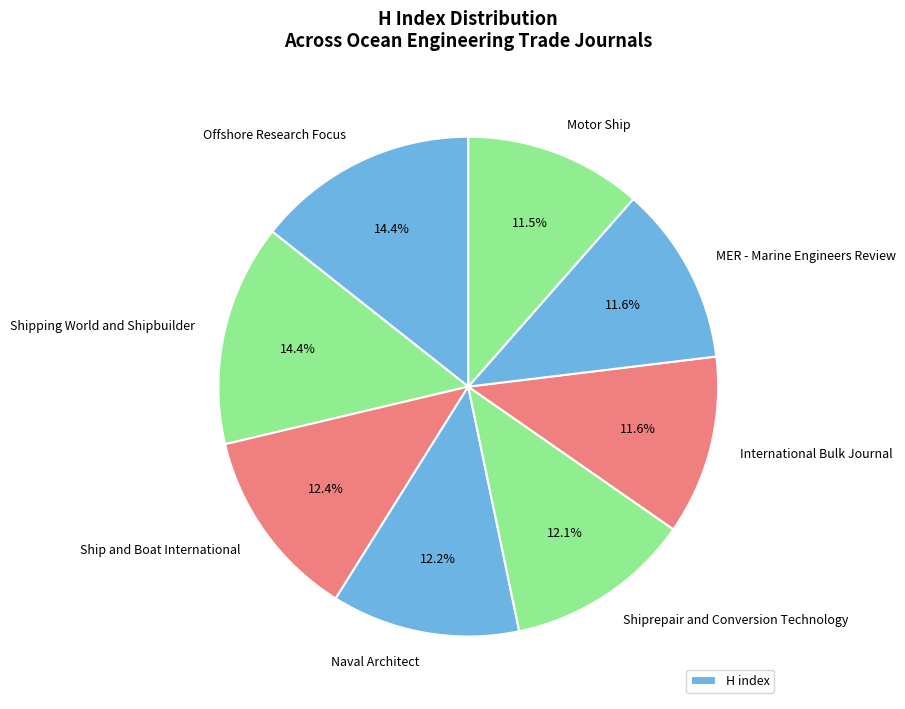

Count the number of slices in the pie.

8